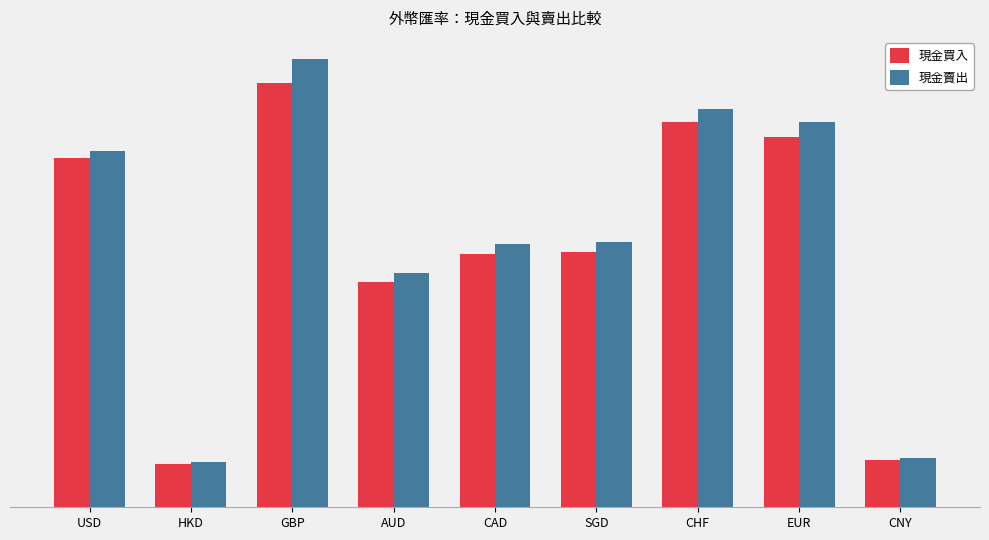

What is the average value of the 現金賣出 series?

24.7